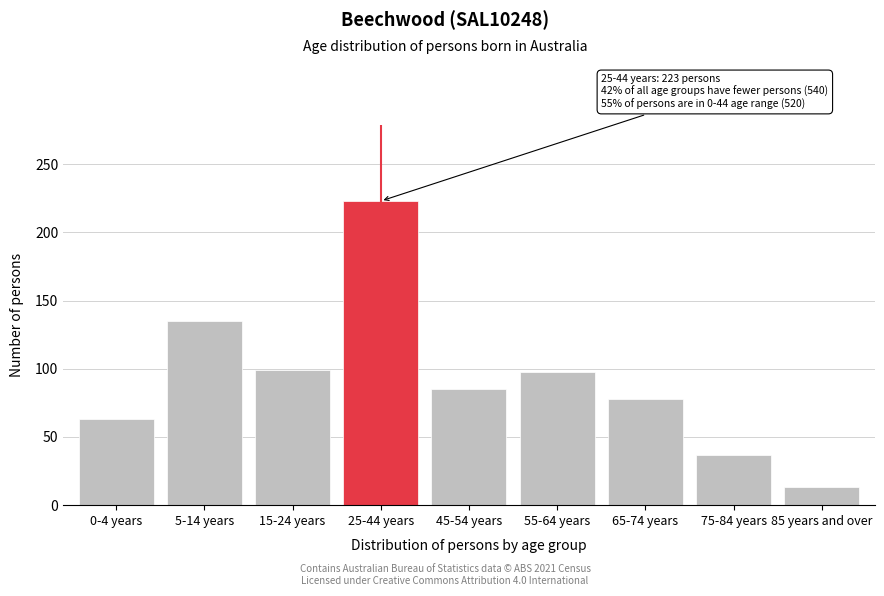

What is the average value?

92